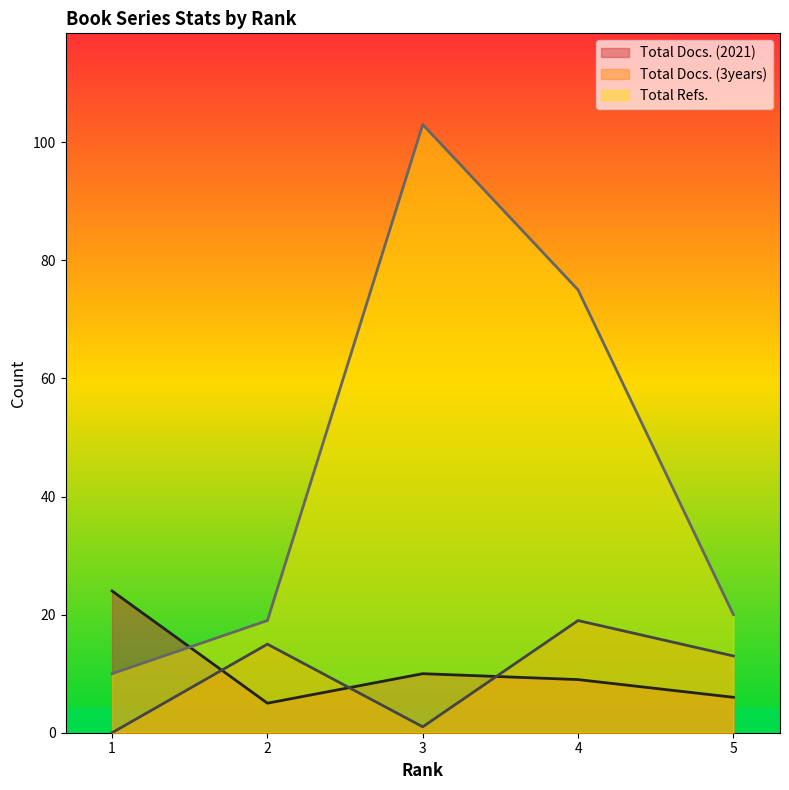

What are all the series names shown in the legend?

Total Docs. (2021), Total Docs. (3years), Total Refs.